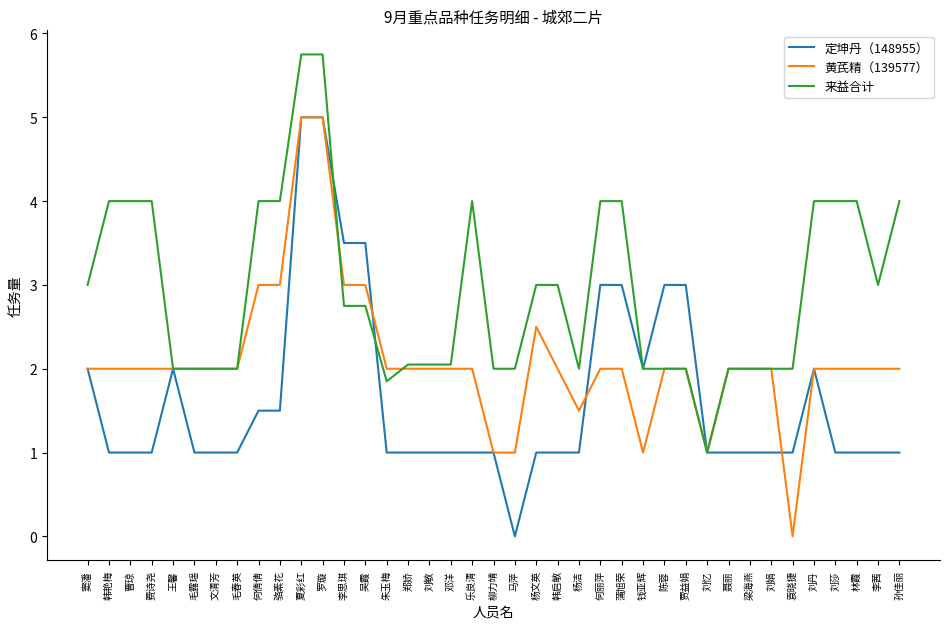

True or false: 来益合计 has a value of 4.0 at 骆素花.

True